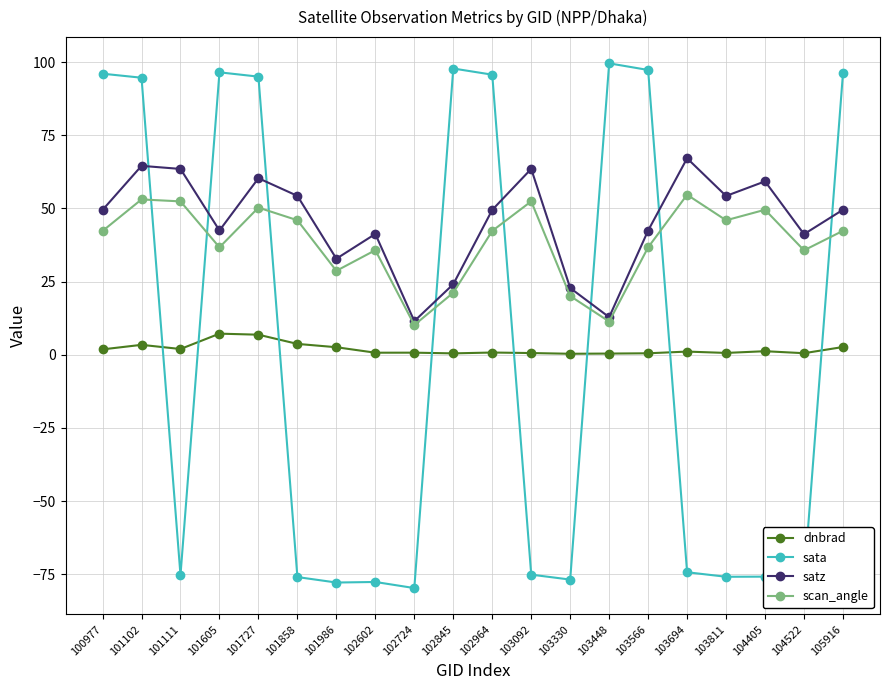

At which label does sata first exceed -74?

100977